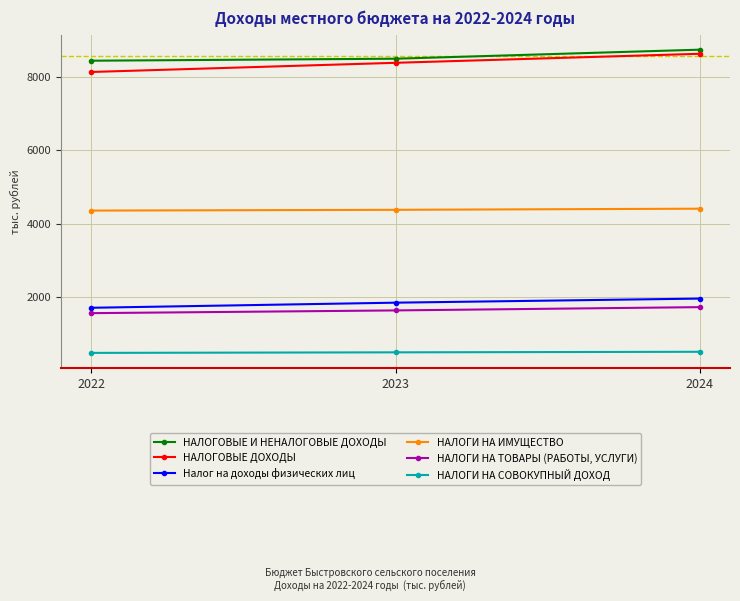

At how many categories does at least one series exceed 5305?

3